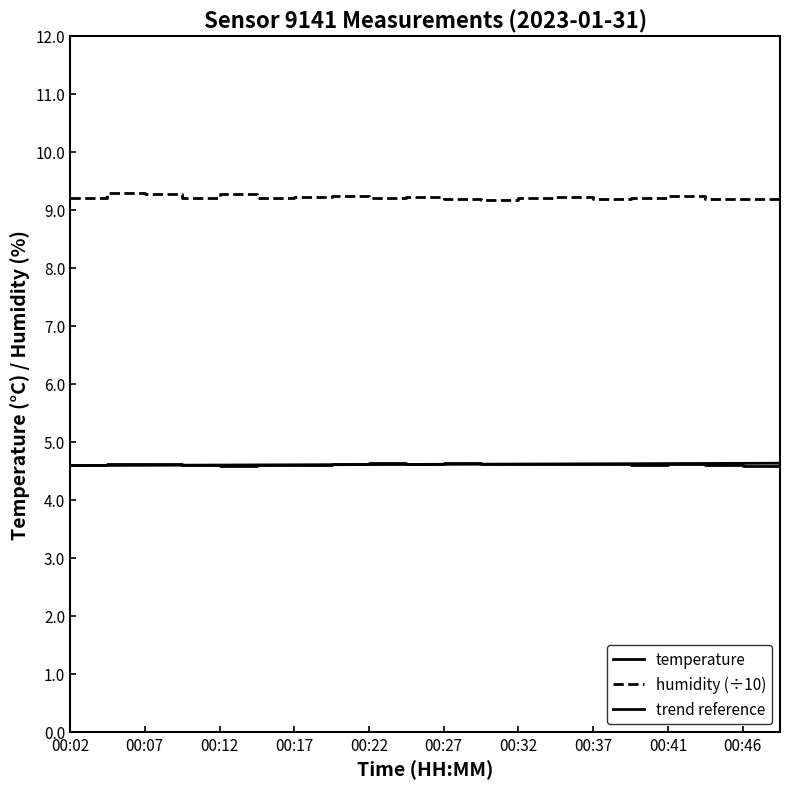

What is the sum of the humidity values at 00:41 and 00:14?

18.5